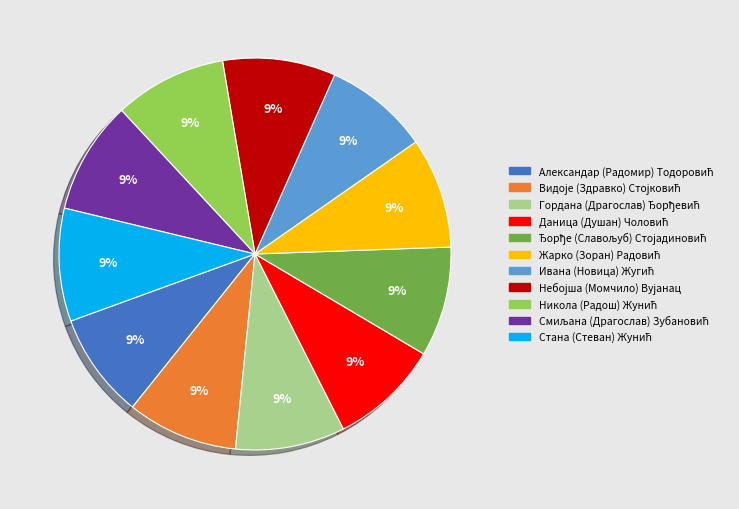

How many segments does this pie chart have?

11